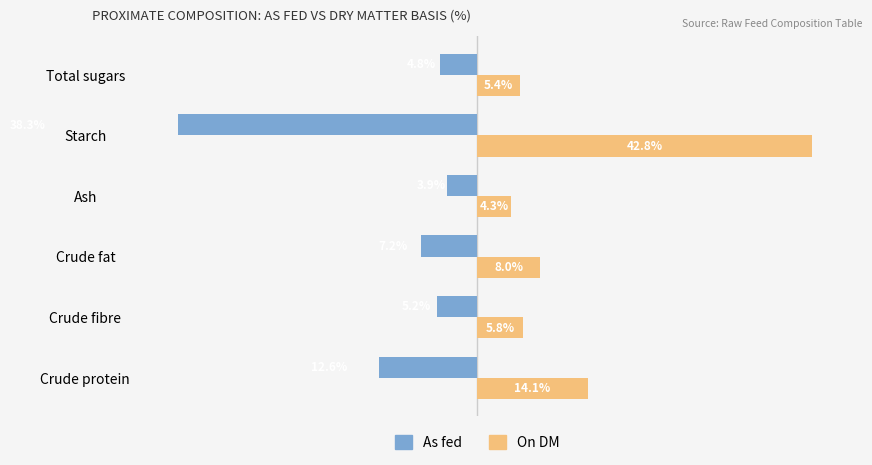

At Crude protein, list the series in order from smallest to largest.

As fed, On DM